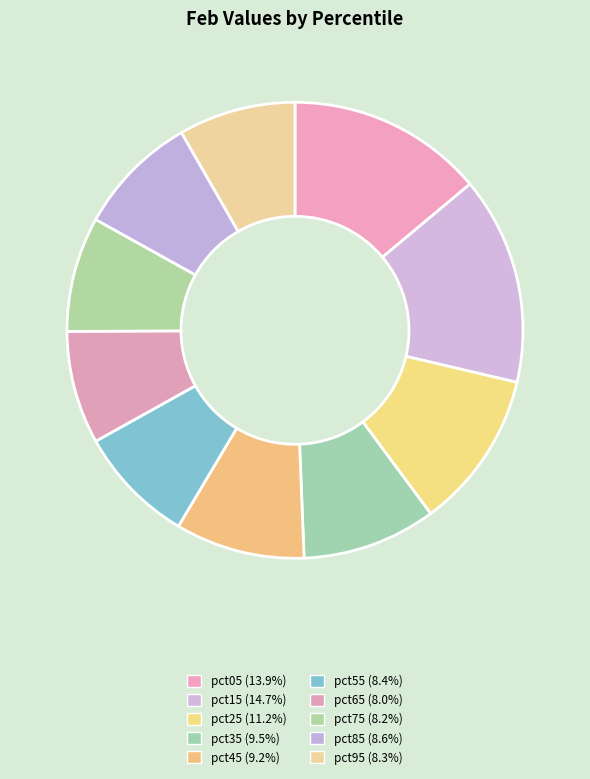

What percentage do pct45 and pct15 together represent?

23.9%